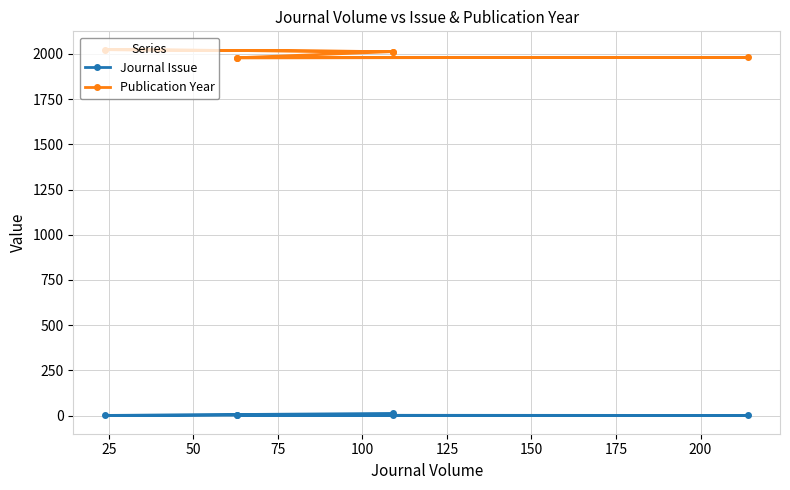

What is the value of the Publication Year point at the 2nd from the left?

1981